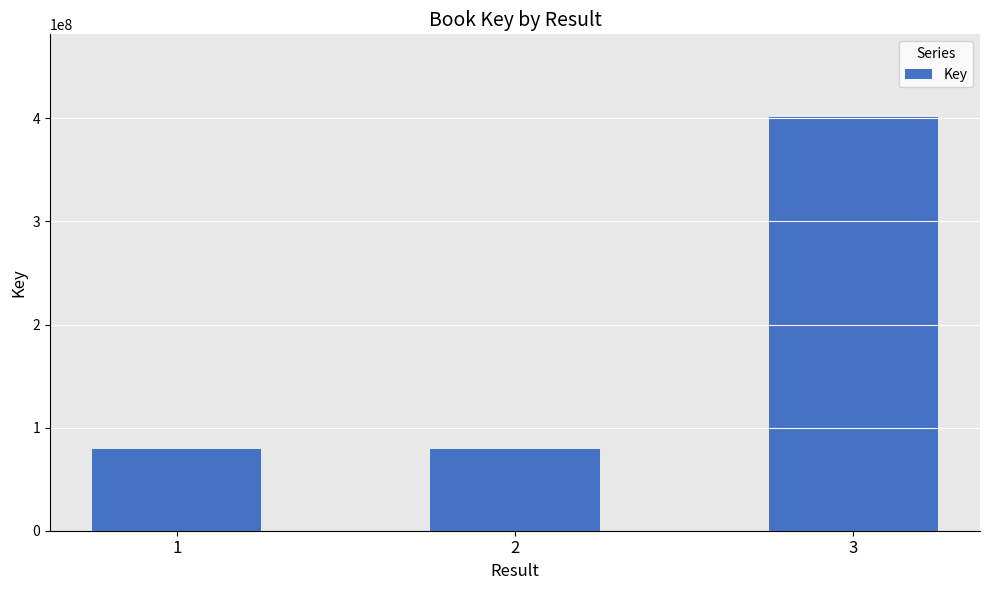

What is the sum of all values?

559670775